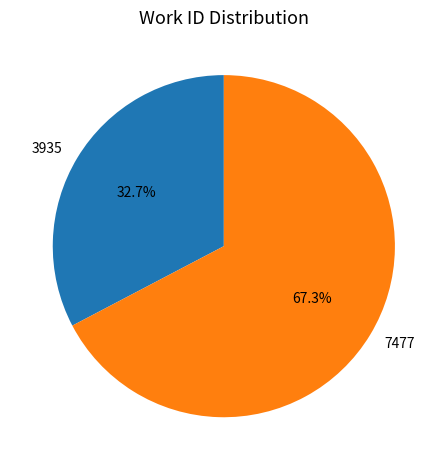

Which category accounts for the majority?

7477